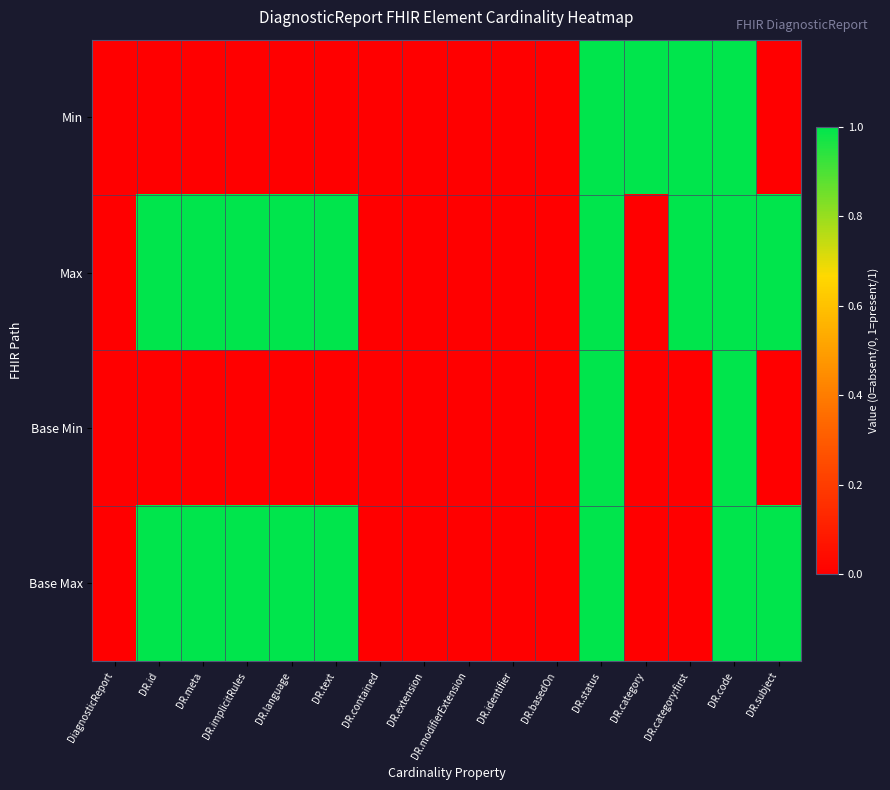

Reading right to left, extract all data points from this chart.

Min: DR.subject=0	DR.code=1	DR.category:first=1	DR.category=1	DR.status=1	DR.basedOn=0	DR.identifier=0	DR.modifierExtension=0	DR.extension=0	DR.contained=0	DR.text=0	DR.language=0	DR.implicitRules=0	DR.meta=0	DR.id=0	DiagnosticReport=0
Max: DR.subject=1	DR.code=1	DR.category:first=1	DR.category=0	DR.status=1	DR.basedOn=0	DR.identifier=0	DR.modifierExtension=0	DR.extension=0	DR.contained=0	DR.text=1	DR.language=1	DR.implicitRules=1	DR.meta=1	DR.id=1	DiagnosticReport=0
Base Min: DR.subject=0	DR.code=1	DR.category:first=0	DR.category=0	DR.status=1	DR.basedOn=0	DR.identifier=0	DR.modifierExtension=0	DR.extension=0	DR.contained=0	DR.text=0	DR.language=0	DR.implicitRules=0	DR.meta=0	DR.id=0	DiagnosticReport=0
Base Max: DR.subject=1	DR.code=1	DR.category:first=0	DR.category=0	DR.status=1	DR.basedOn=0	DR.identifier=0	DR.modifierExtension=0	DR.extension=0	DR.contained=0	DR.text=1	DR.language=1	DR.implicitRules=1	DR.meta=1	DR.id=1	DiagnosticReport=0